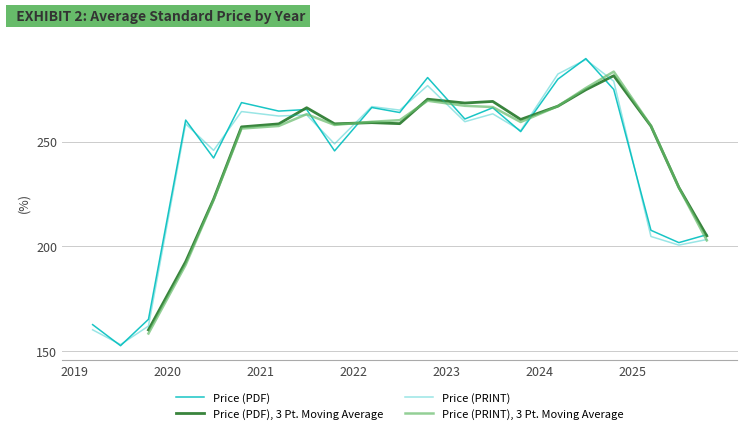

Is this an area chart (filled region under the line)?

No